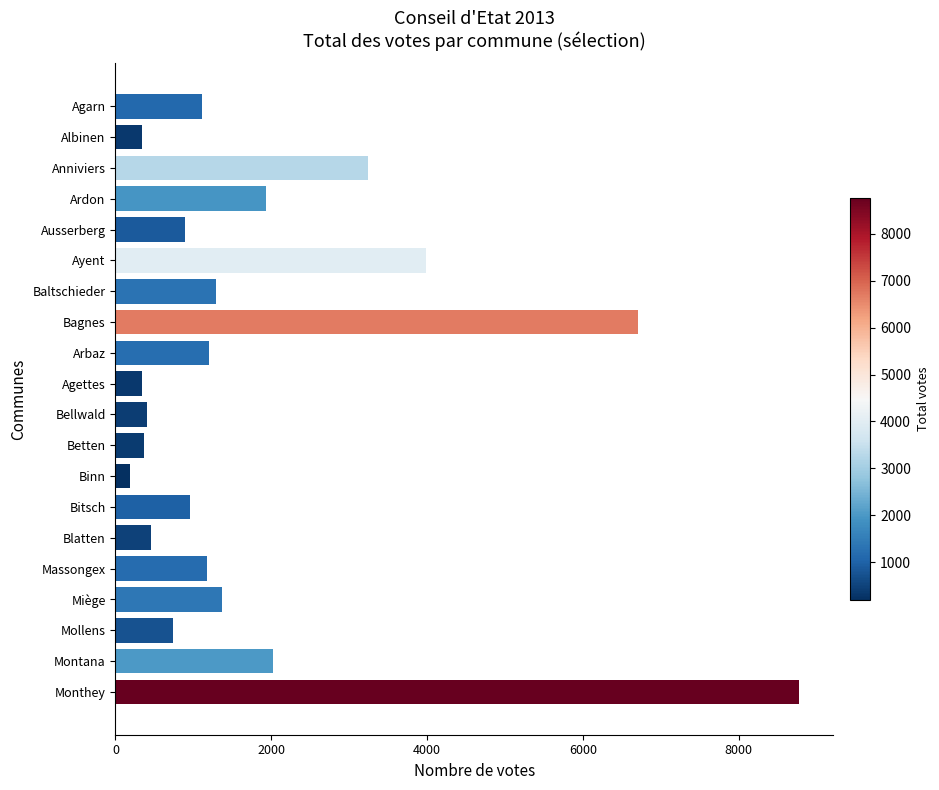

How many bars are there in total?

20